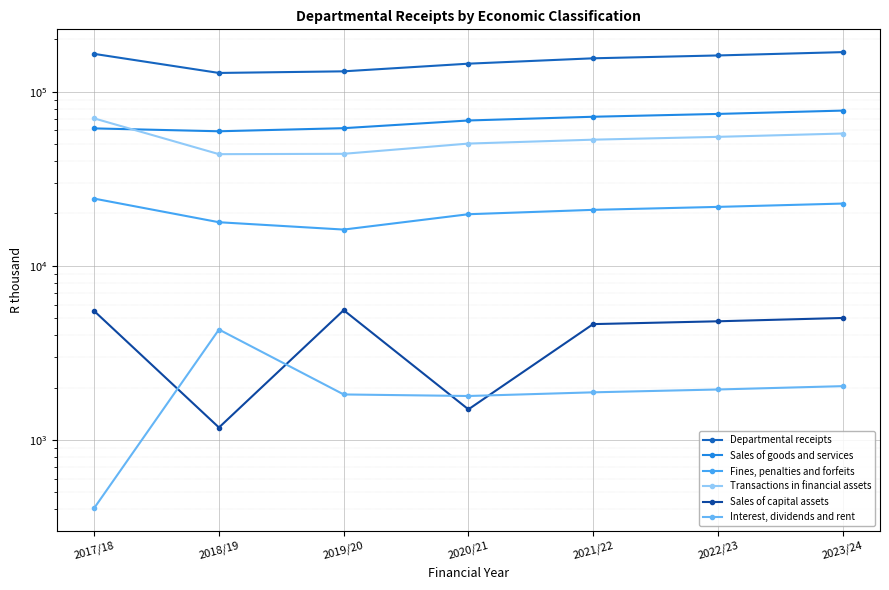

Which category has the lowest value in the Departmental receipts series?

2018/19